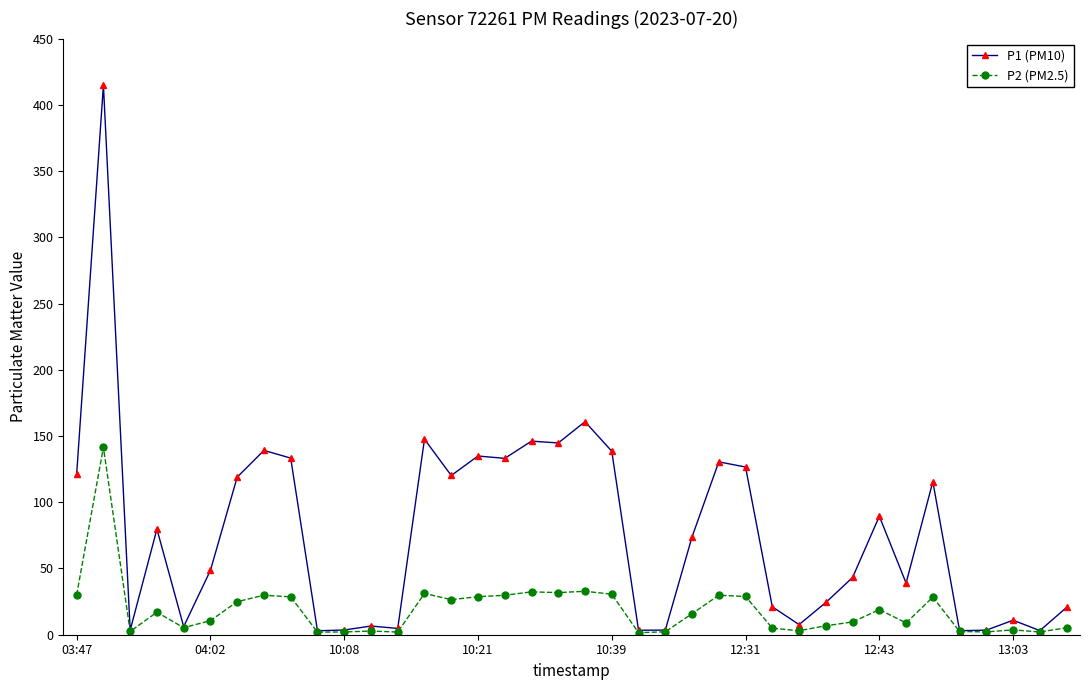

Which series has the largest total across all categories?

P1 (PM10)